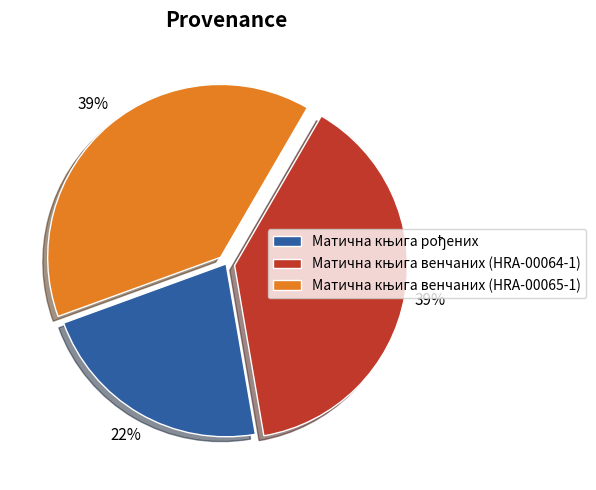

To the nearest percent, what is the average slice percentage?

33%